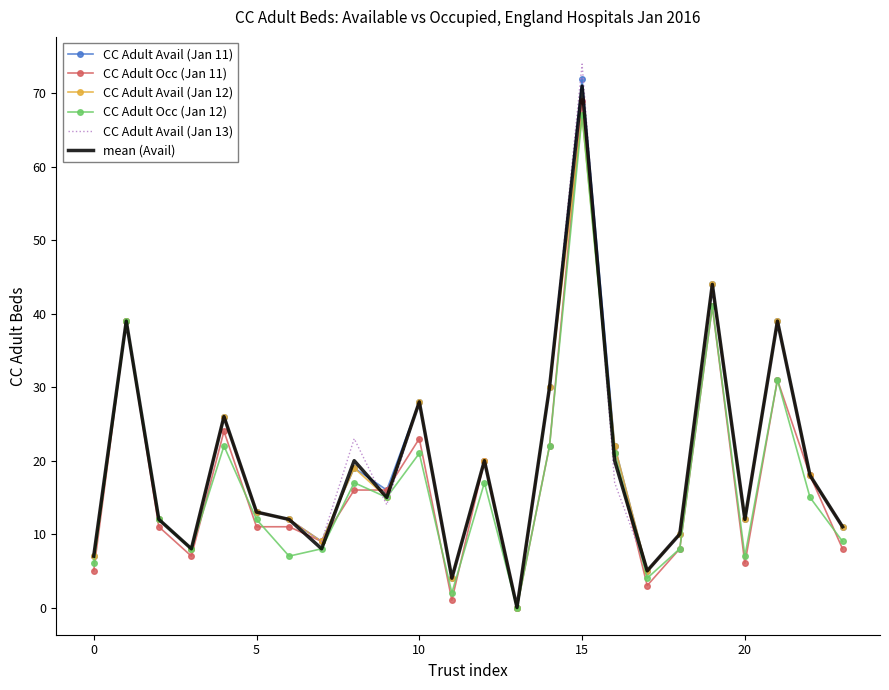

Which series has the largest range (max minus min)?

CC Adult Avail (Jan 13)